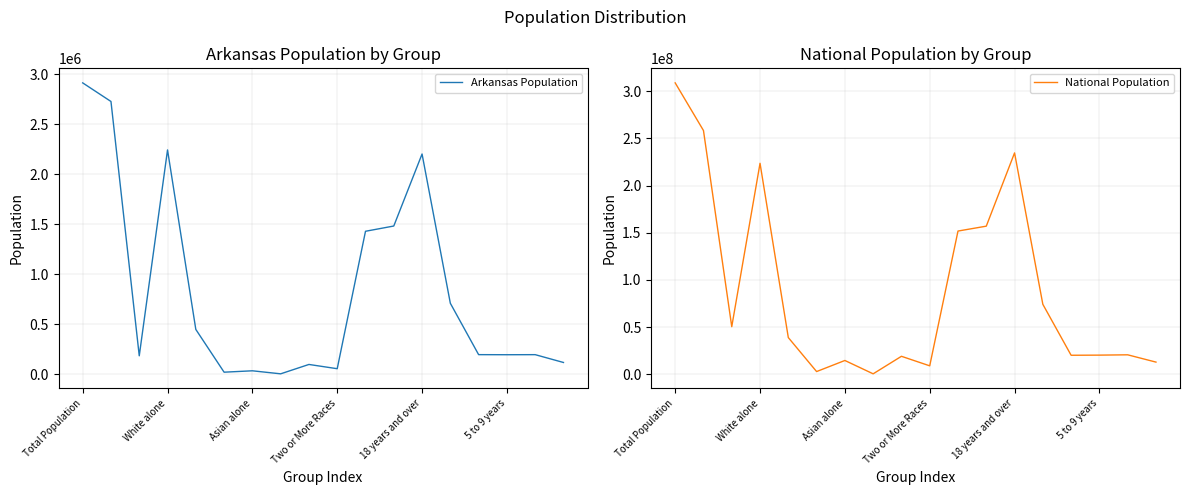

The value of Arkansas Population at White alone is 3304771. True or false?

False